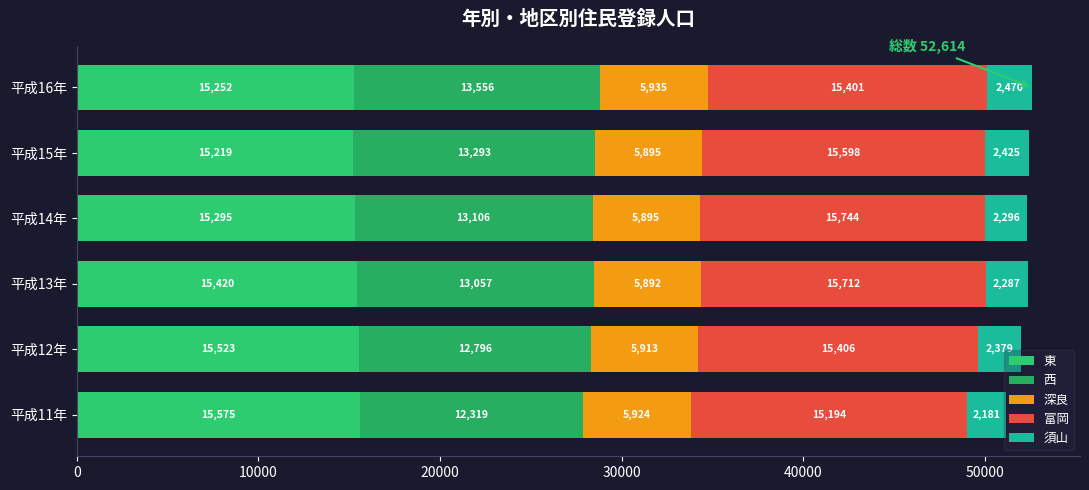

What are all the series names shown in the legend?

東, 西, 深良, 富岡, 須山